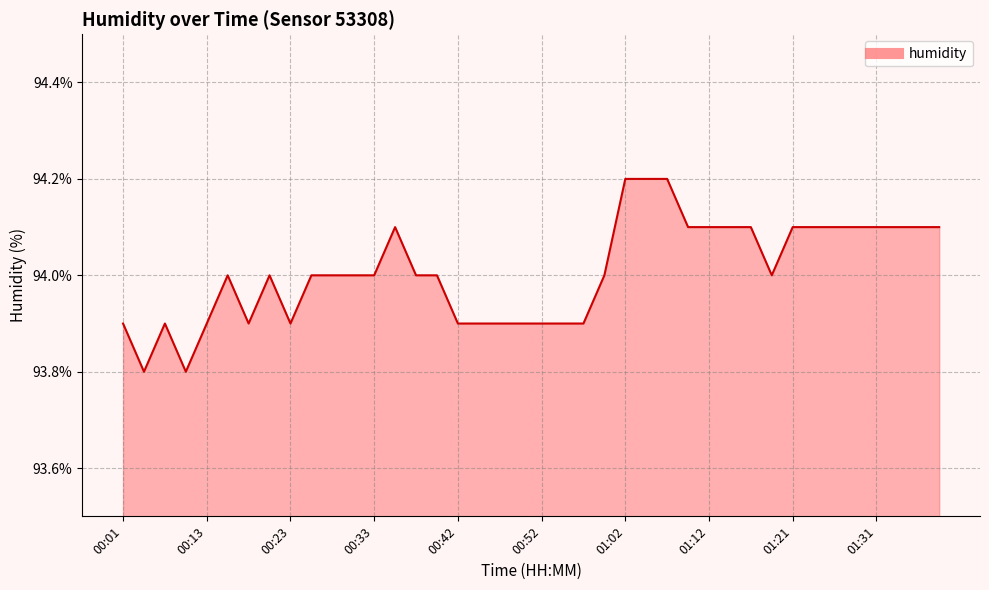

What is the greatest value displayed?

94.2